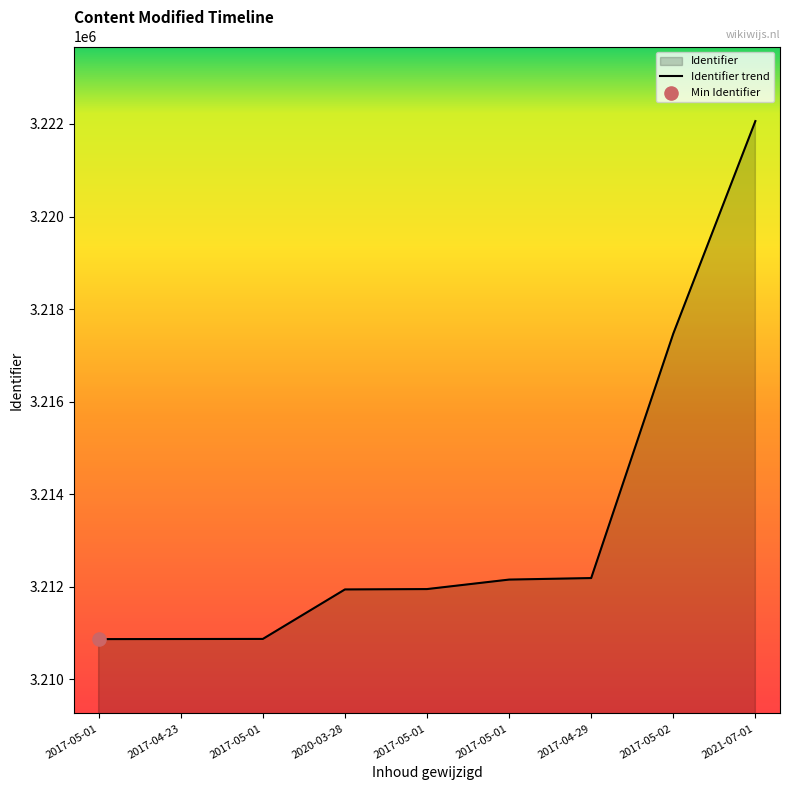

Which has a higher value, 2017-05-01 or 2017-05-02?

2017-05-02